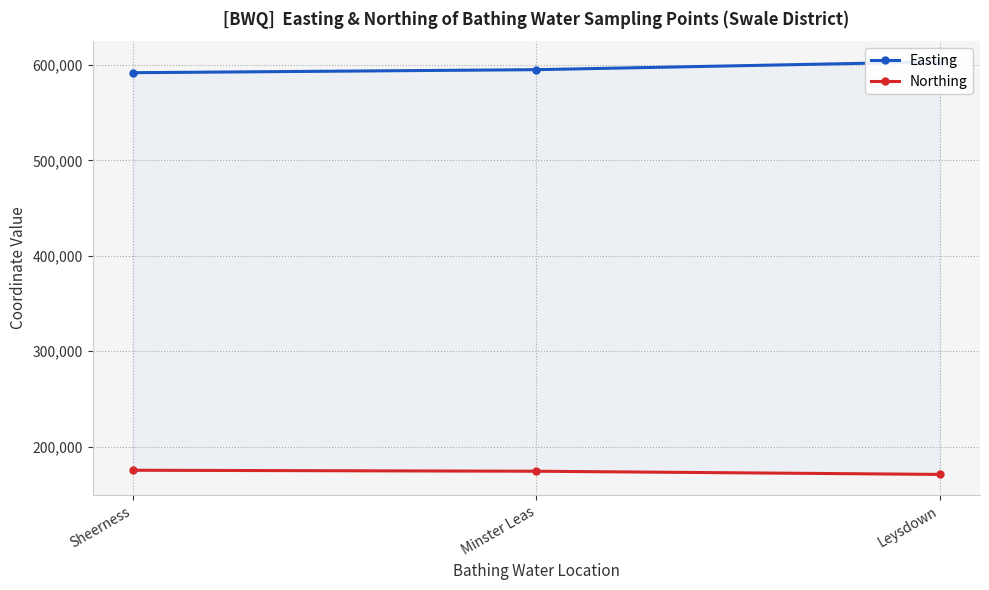

At which label does Easting reach its minimum?

Sheerness